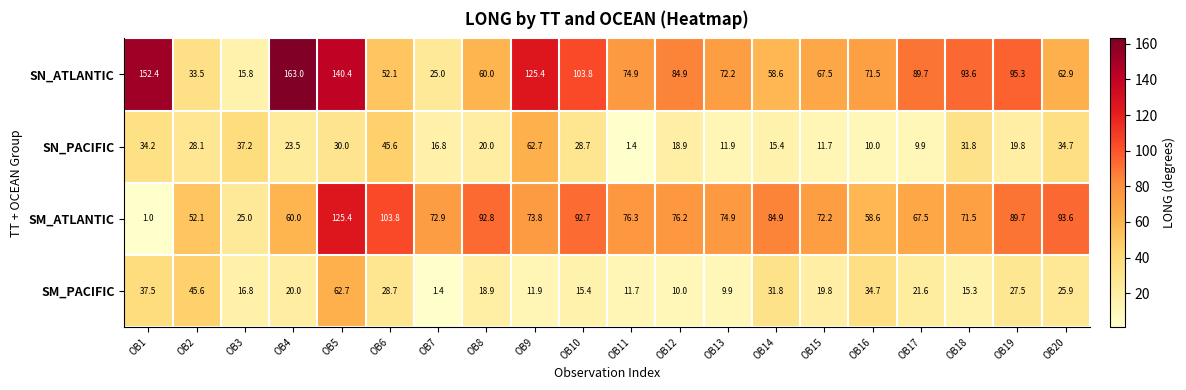

Rank the series at OB3 from highest to lowest value.

SN_PACIFIC, SM_ATLANTIC, SM_PACIFIC, SN_ATLANTIC